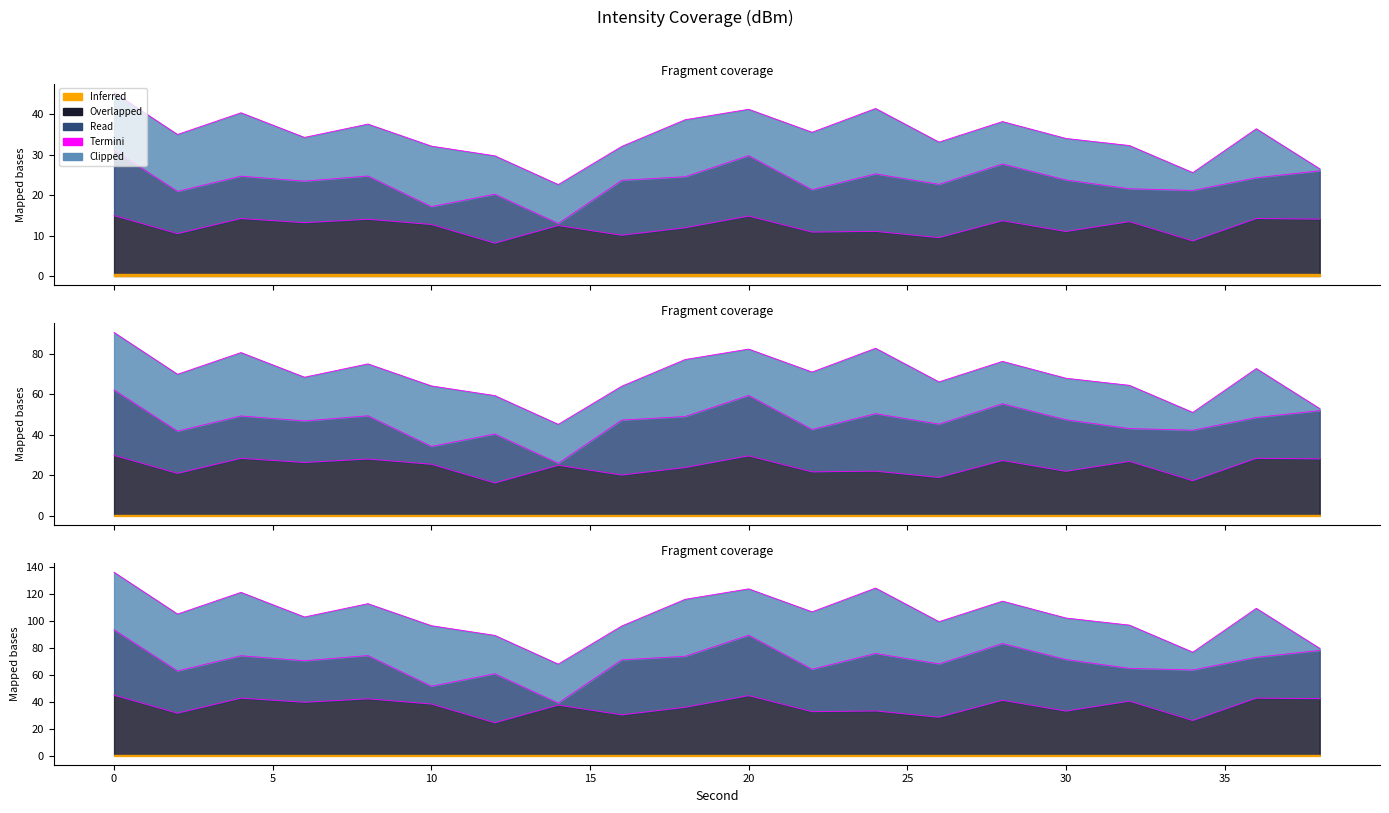

What is the average value?

12.2